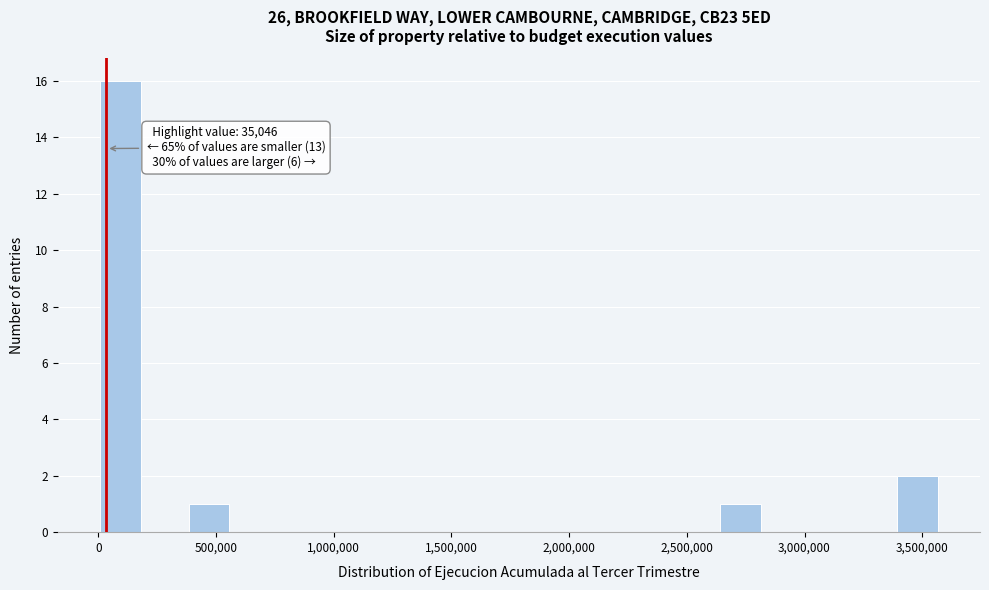

Read against the x-axis, roughly where is the centre of the tallest bar?

100000